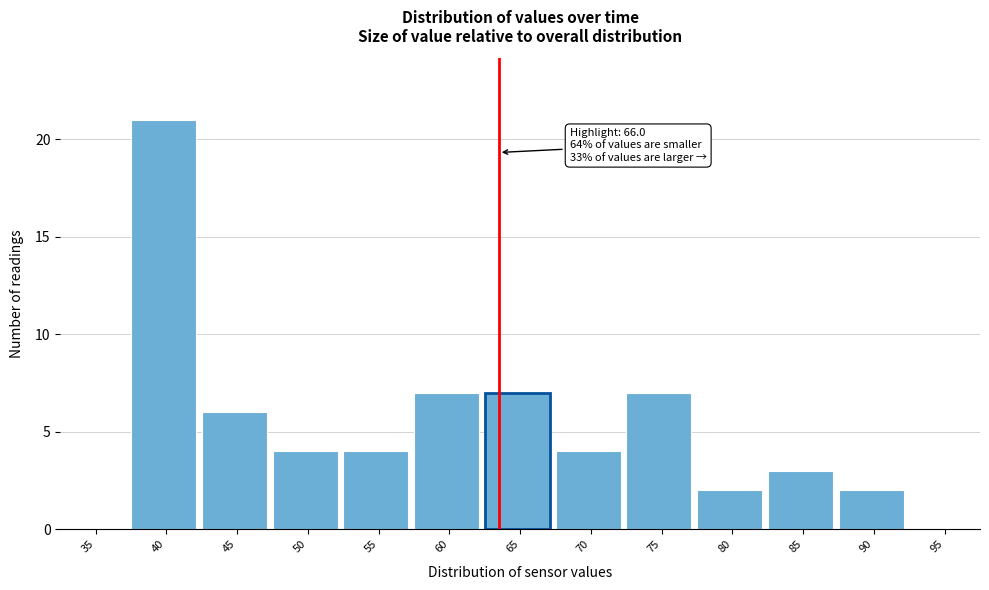

Reading left to right, extract all data points from this chart.

35=0	40=21	45=6	50=4	55=4	60=7	65=7	70=4	75=7	80=2	85=3	90=2	95=0